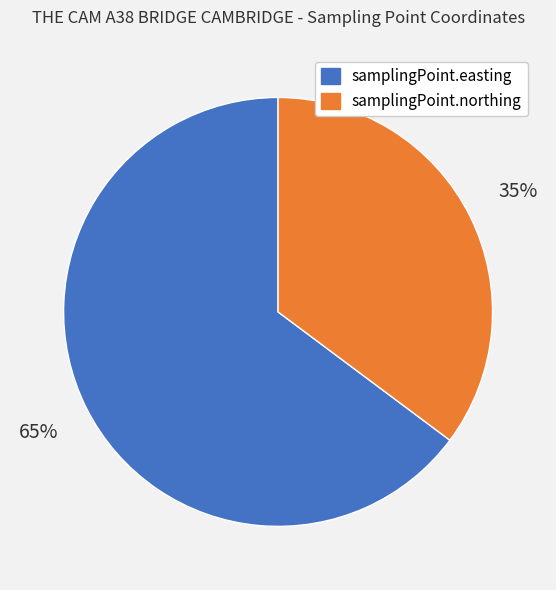

Does any single category account for the majority?

Yes